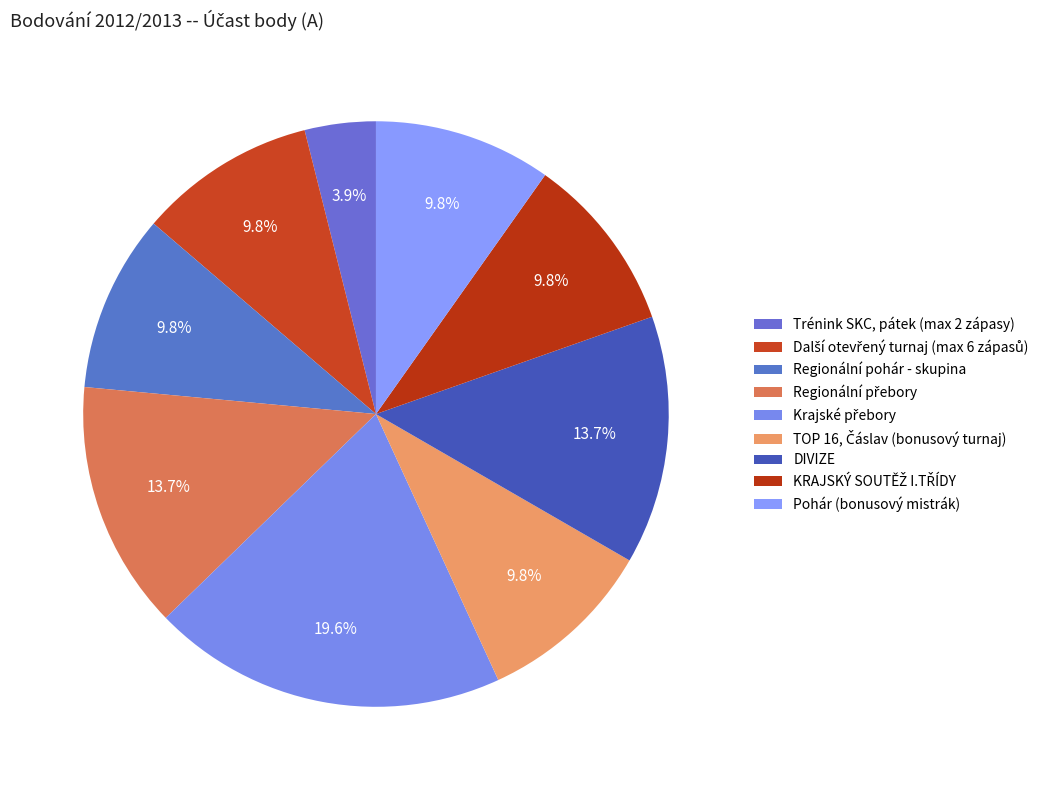

Is KRAJSKÝ SOUTĚŽ I.TŘÍDY the majority of the pie?

No